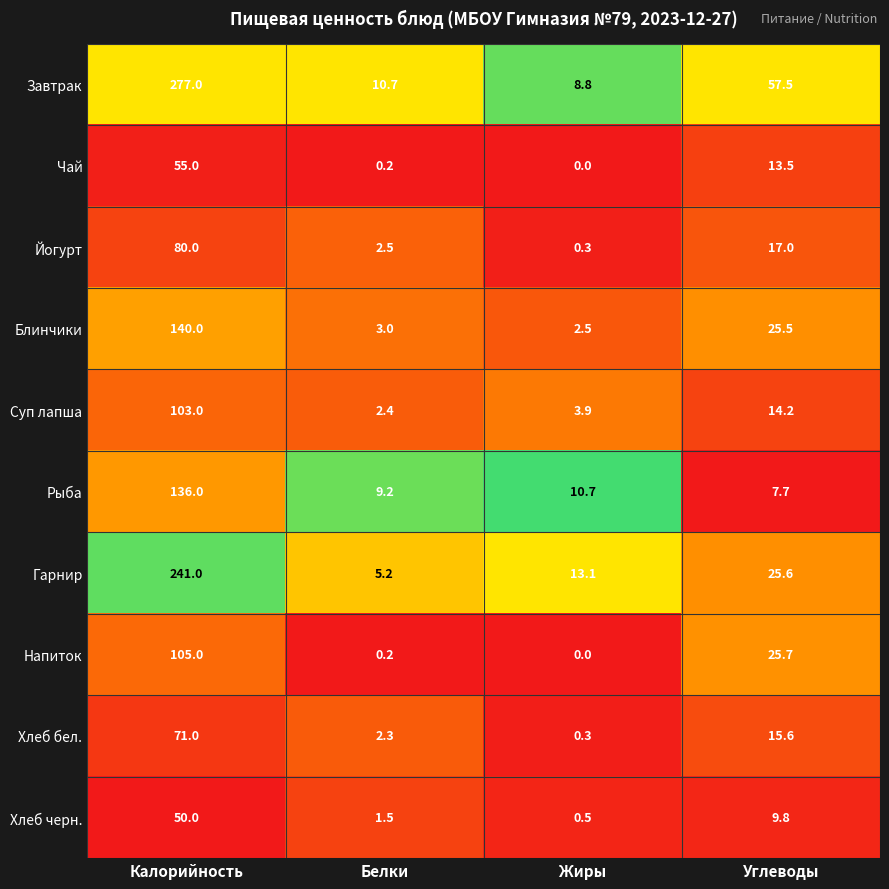

What is the difference between the Рыба values at Белки and Углеводы?

1.5